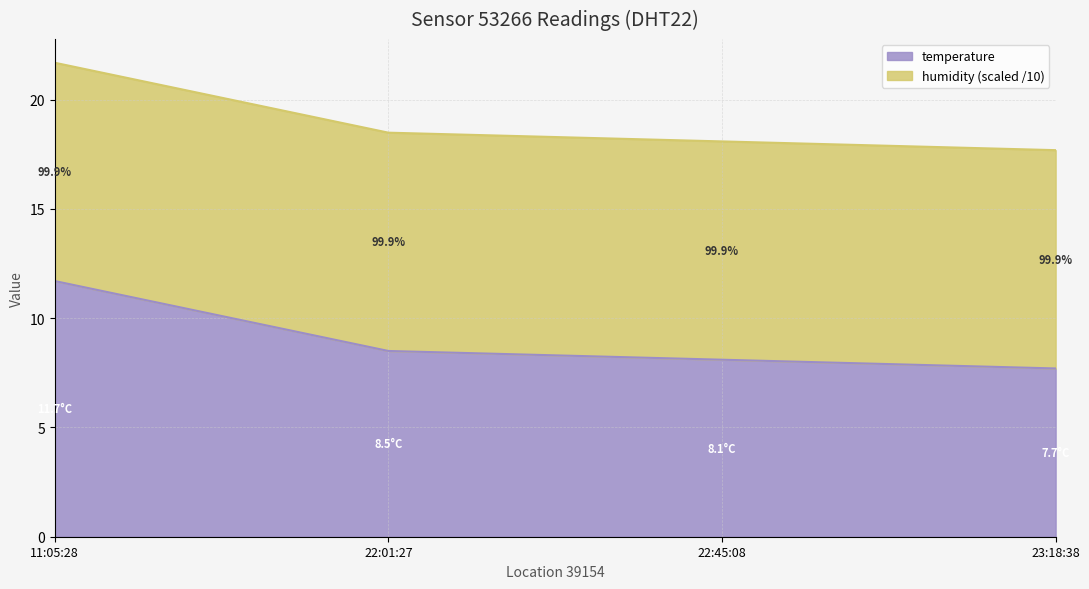

How many values are below 8?

1